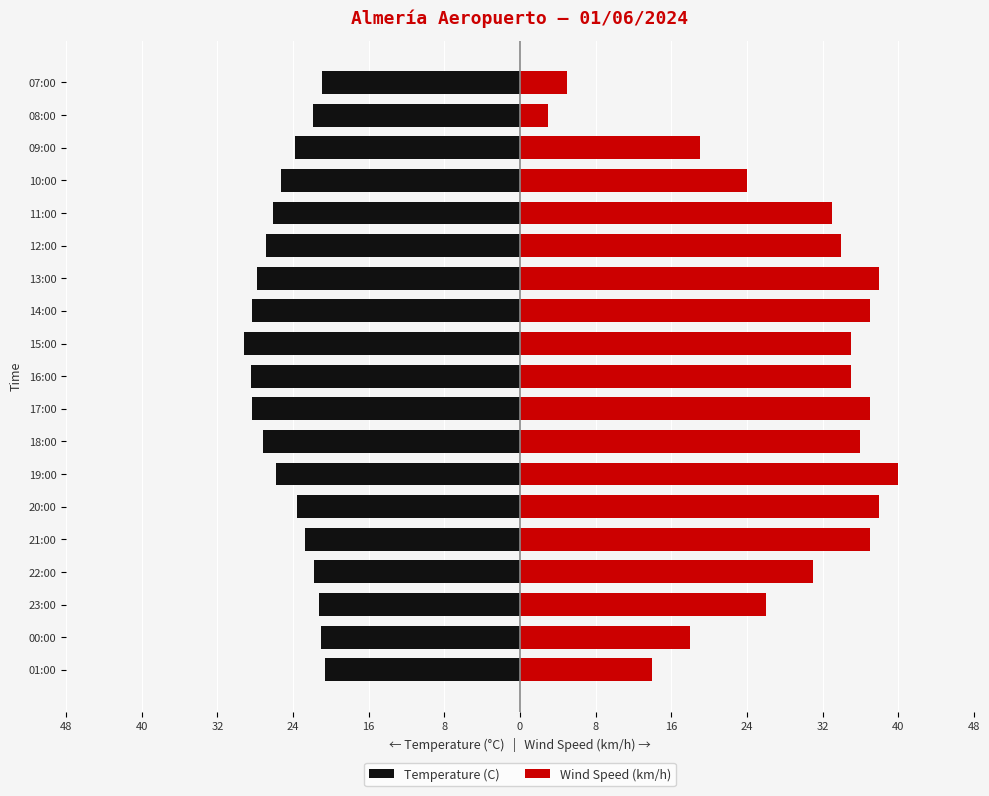

How many bars are there in each group?

2